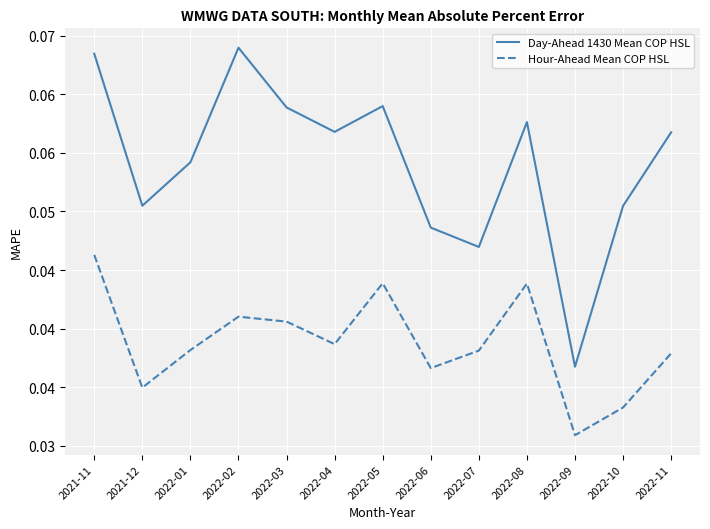

List the series in order of their peak value, lowest first.

Hour-Ahead Mean COP HSL, Day-Ahead 1430 Mean COP HSL